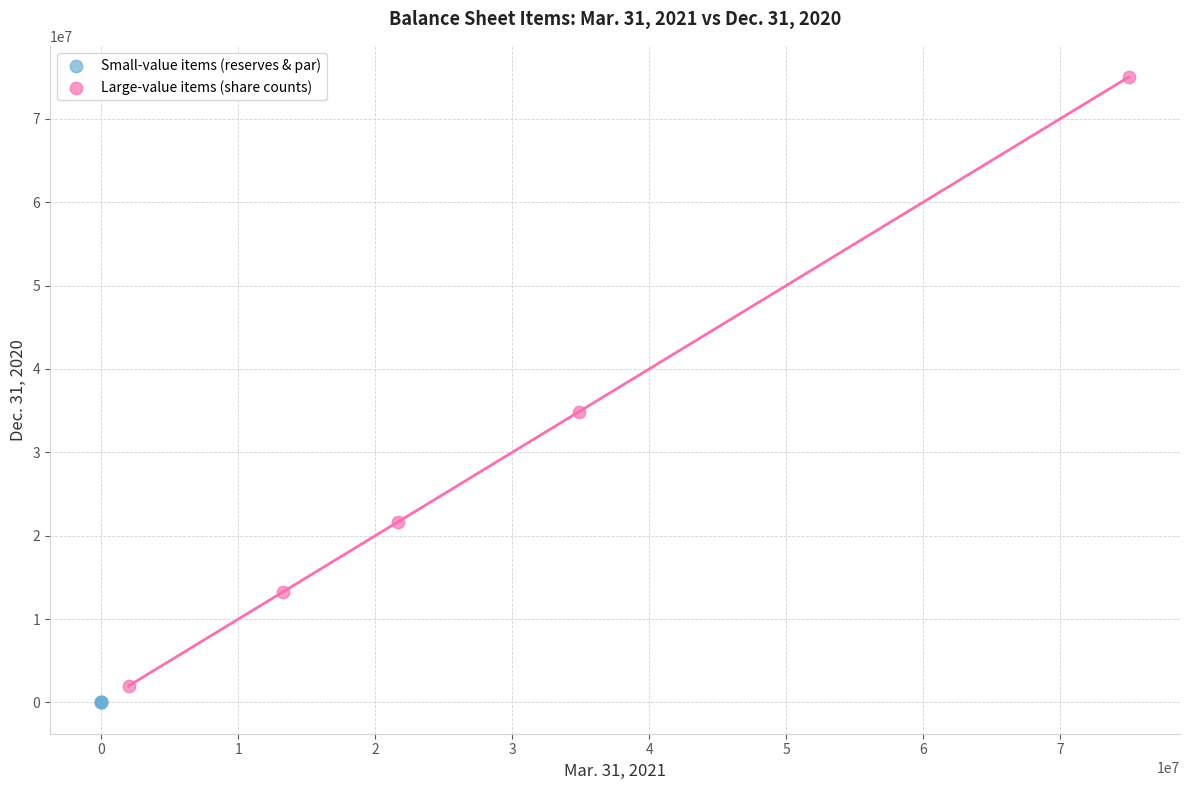

Which series has the largest Y range (max minus min)?

Large-value items (share counts)